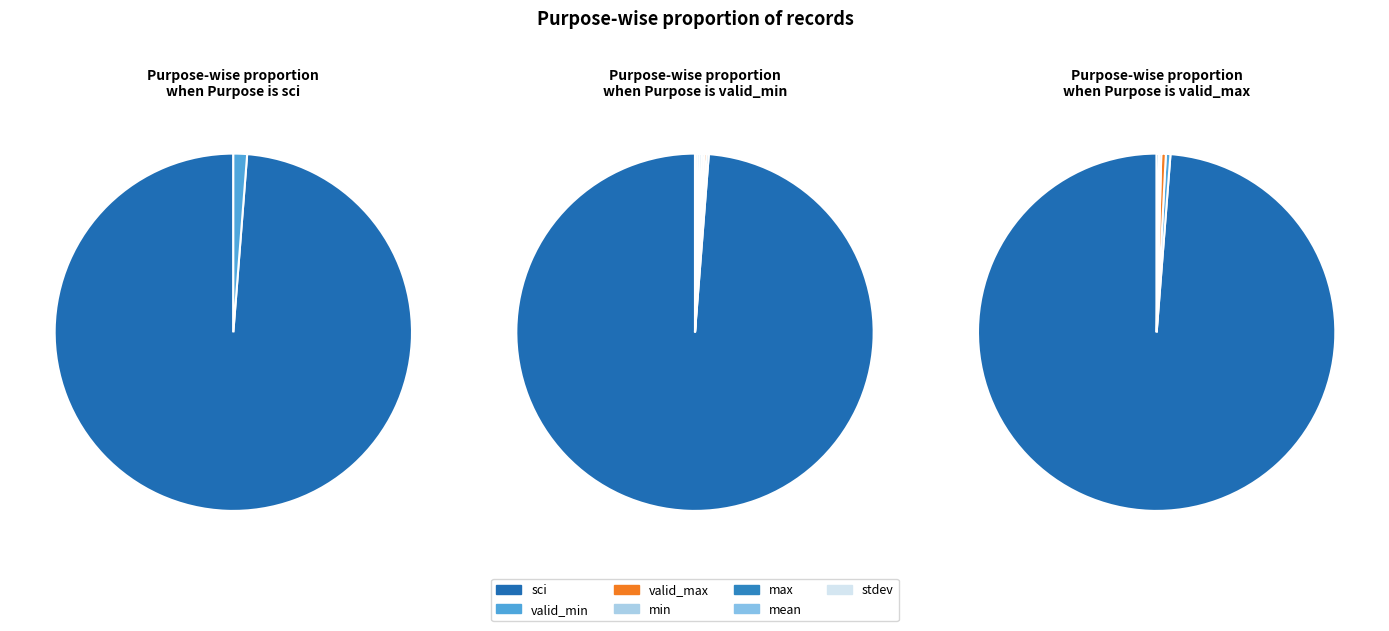

Does any single category account for the majority?

Yes